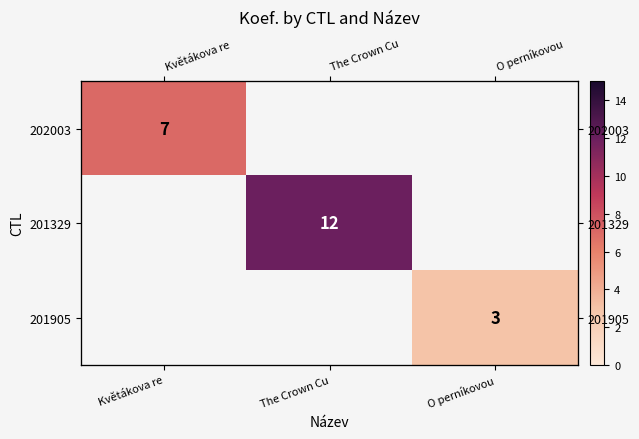

What value does the 201329 series have at The Crown Cu?

12.0